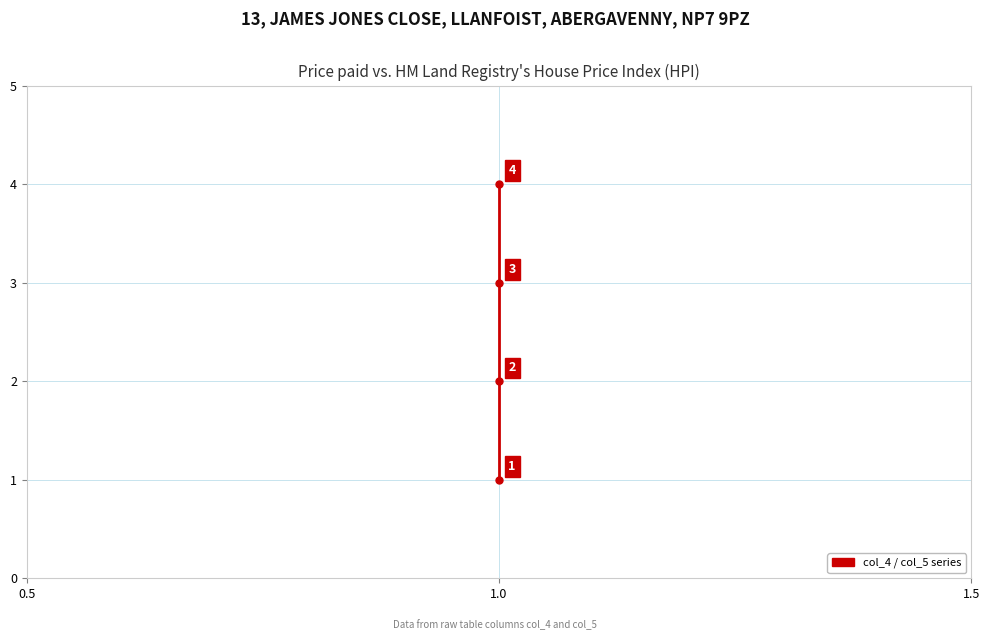

How many data points are less than 3?

2